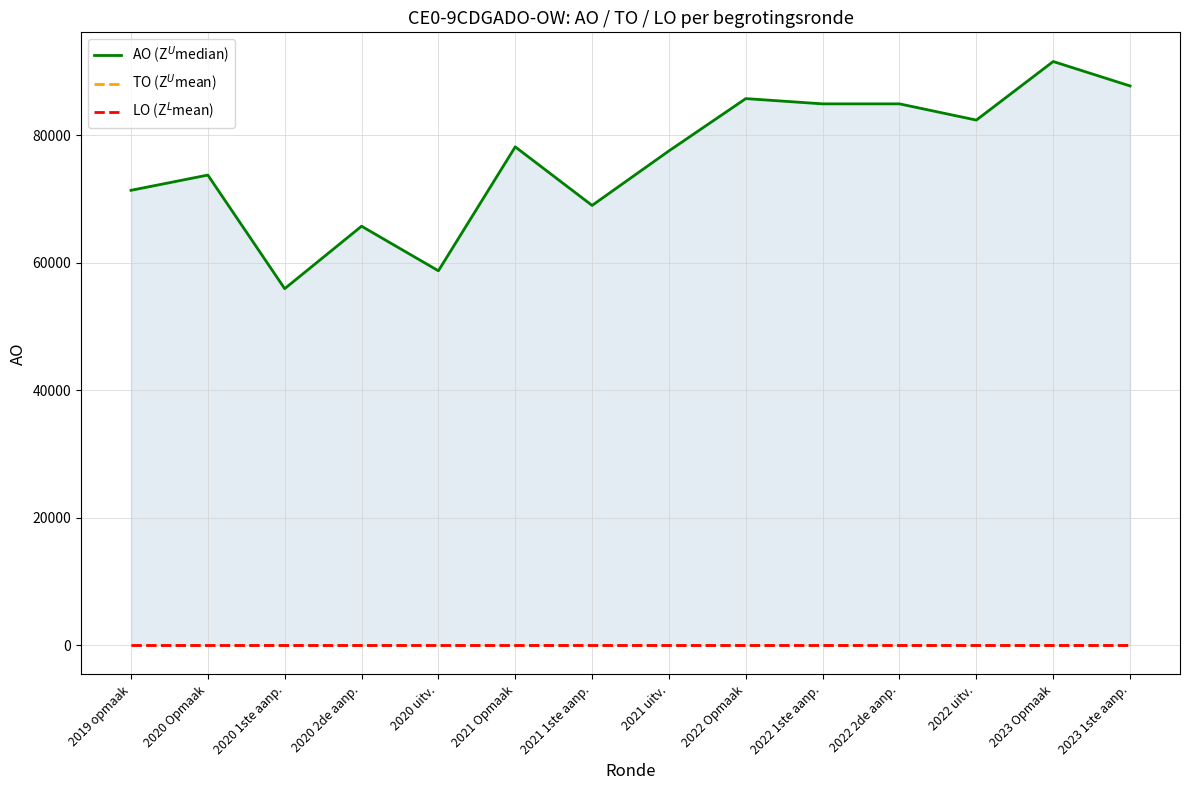

True or false: AO (Z$^U$median) and LO (Z$^L$mean) cross at least once.

False